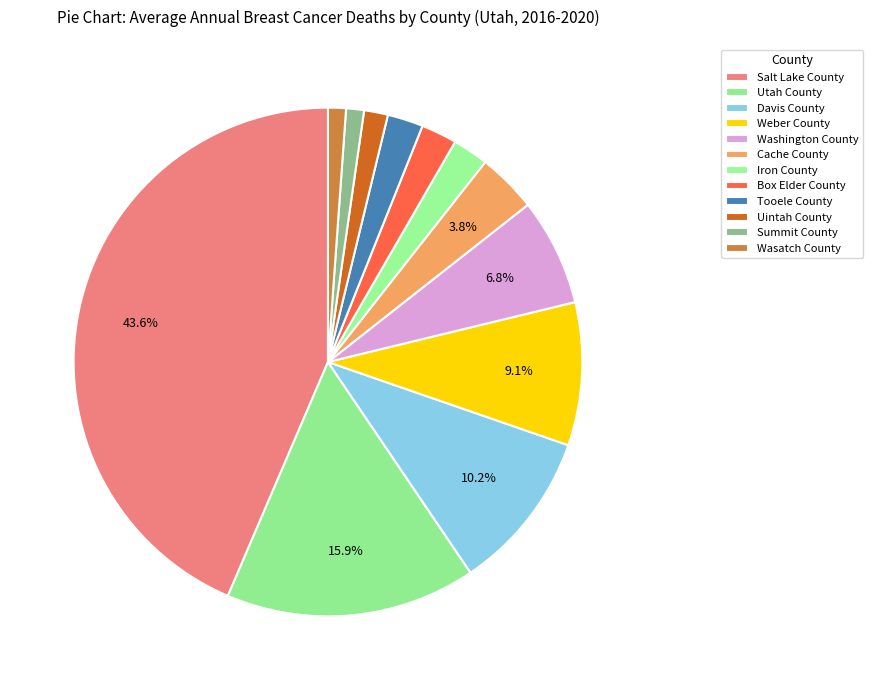

How many slices are in this pie chart?

12